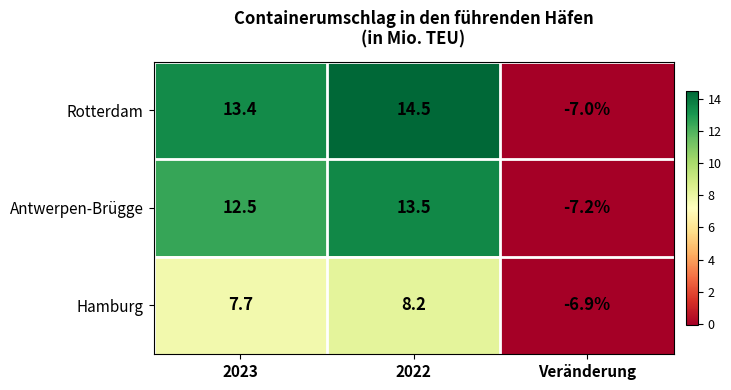

At which category does the chart reach its minimum across all series?

Veränderung